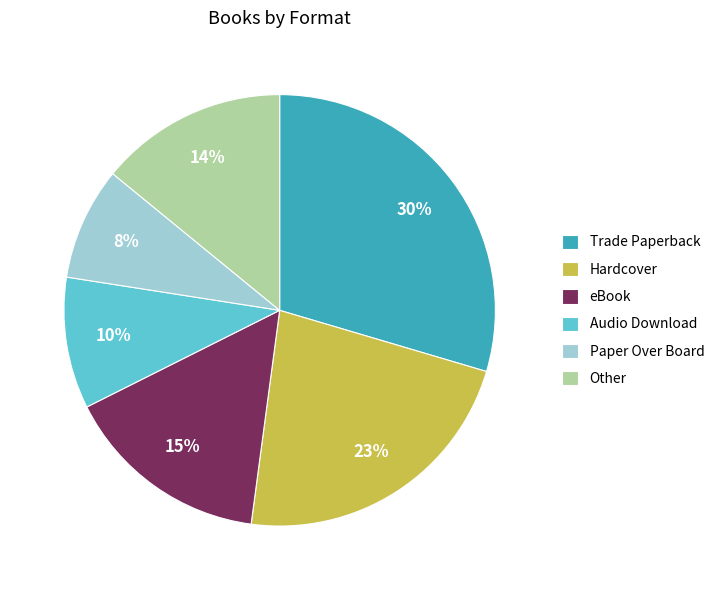

How many slices are in this pie chart?

6